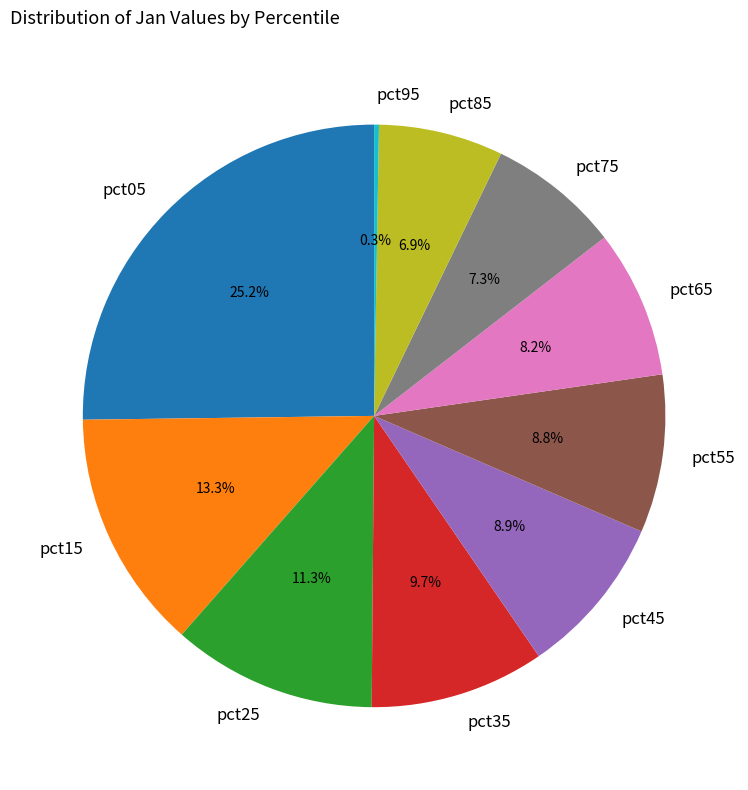

To the nearest percent, what portion does pct05 represent?

25%